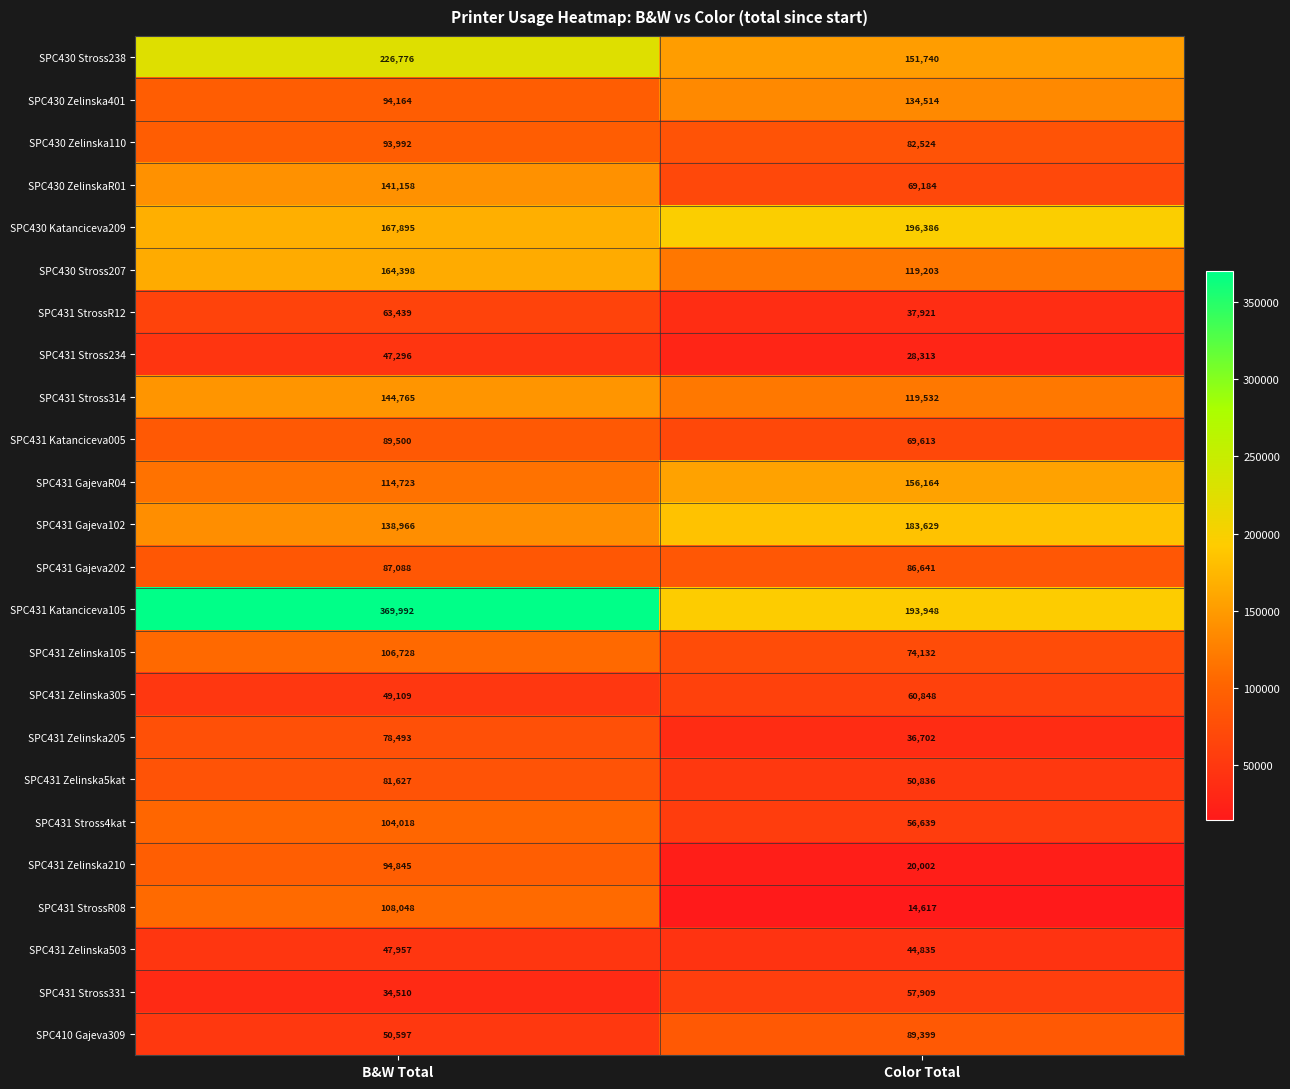

Where is SPC431 Gajeva202 nearest to the value 86864?

Color Total